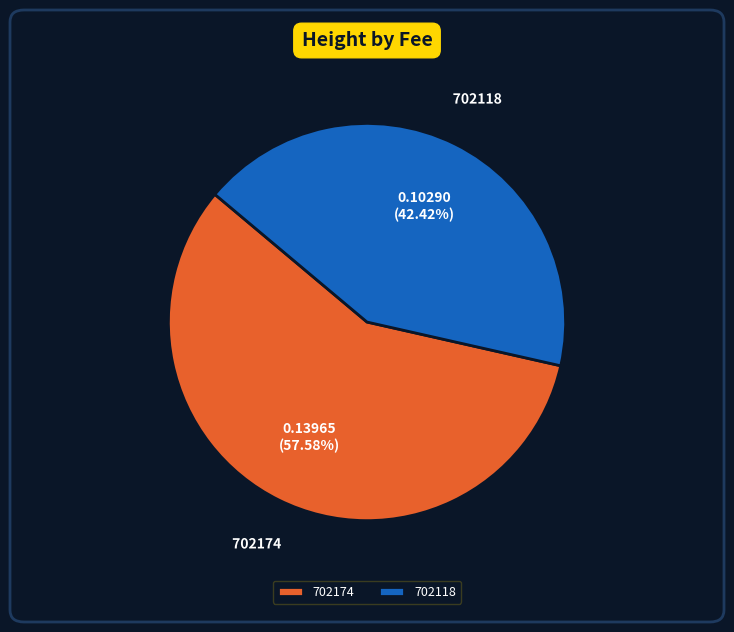

Do 702174 and 702118 together represent more than half of the pie?

Yes